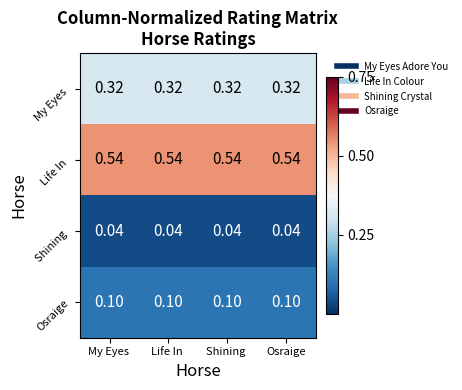

Rank the series at Osraige from highest to lowest value.

Life In , My Eyes , Osraige, Shining 